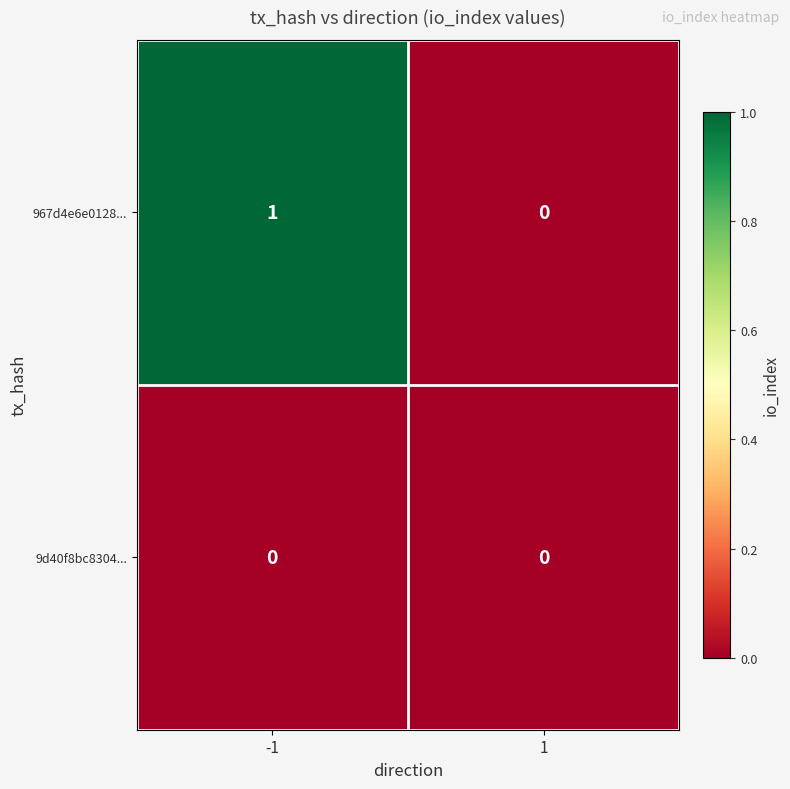

How many values in the 967d4e6e0128... series are below 1?

1